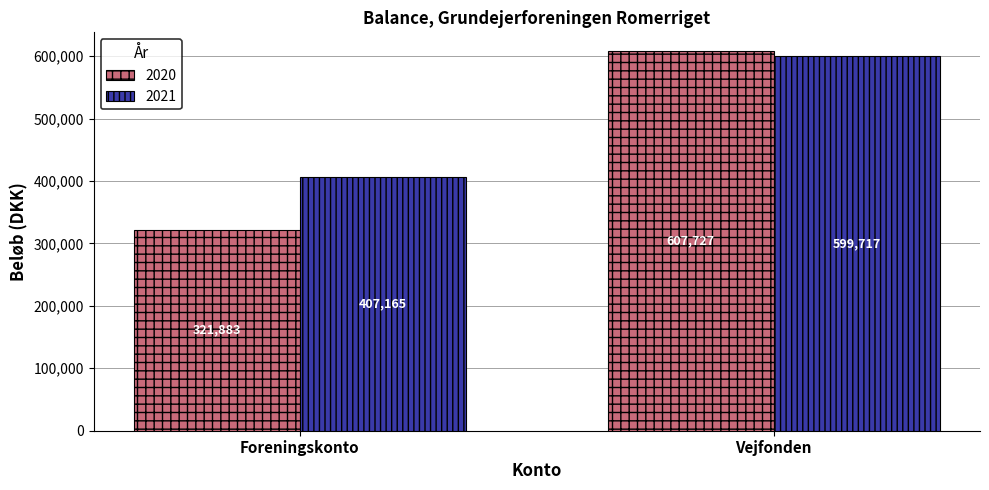

The 2020 series shows 607727.4 at Vejfonden. True or false?

True